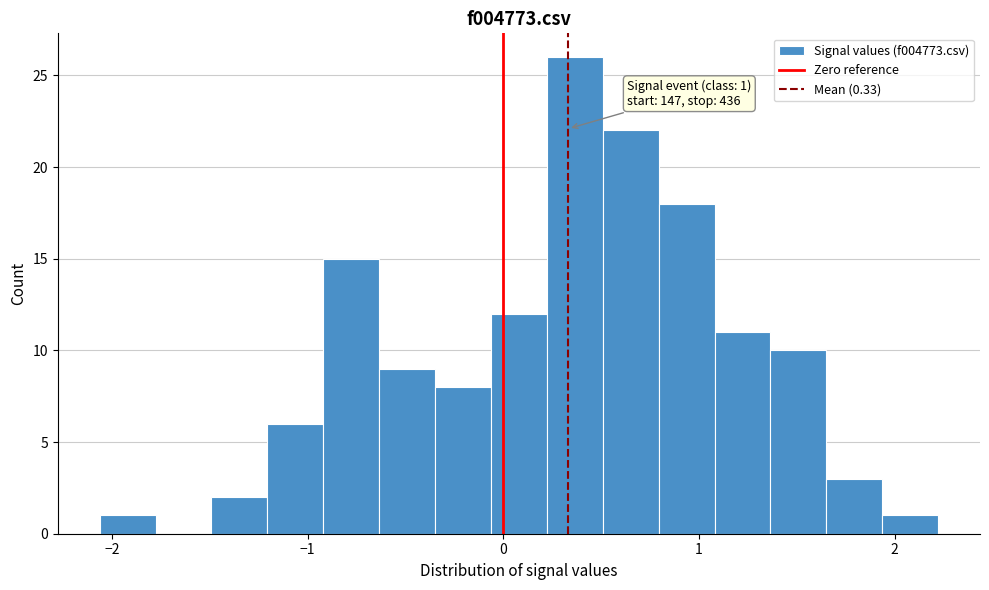

Read against the x-axis, roughly where is the centre of the tallest bar?

0.4